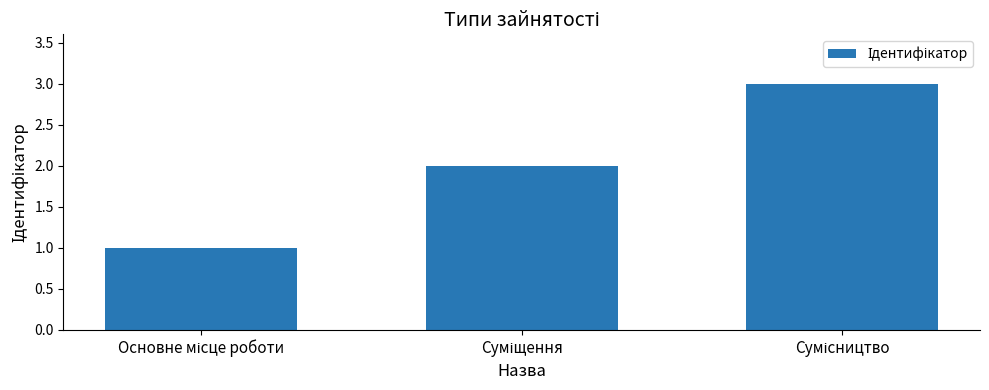

What is the sum of all values?

6